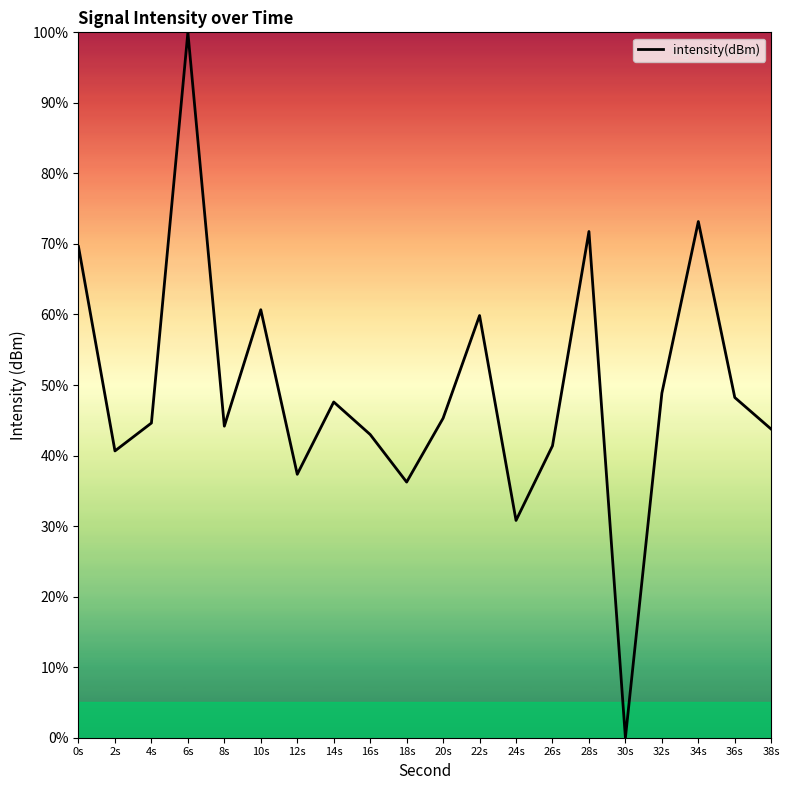

What is the greatest value displayed?

100.0